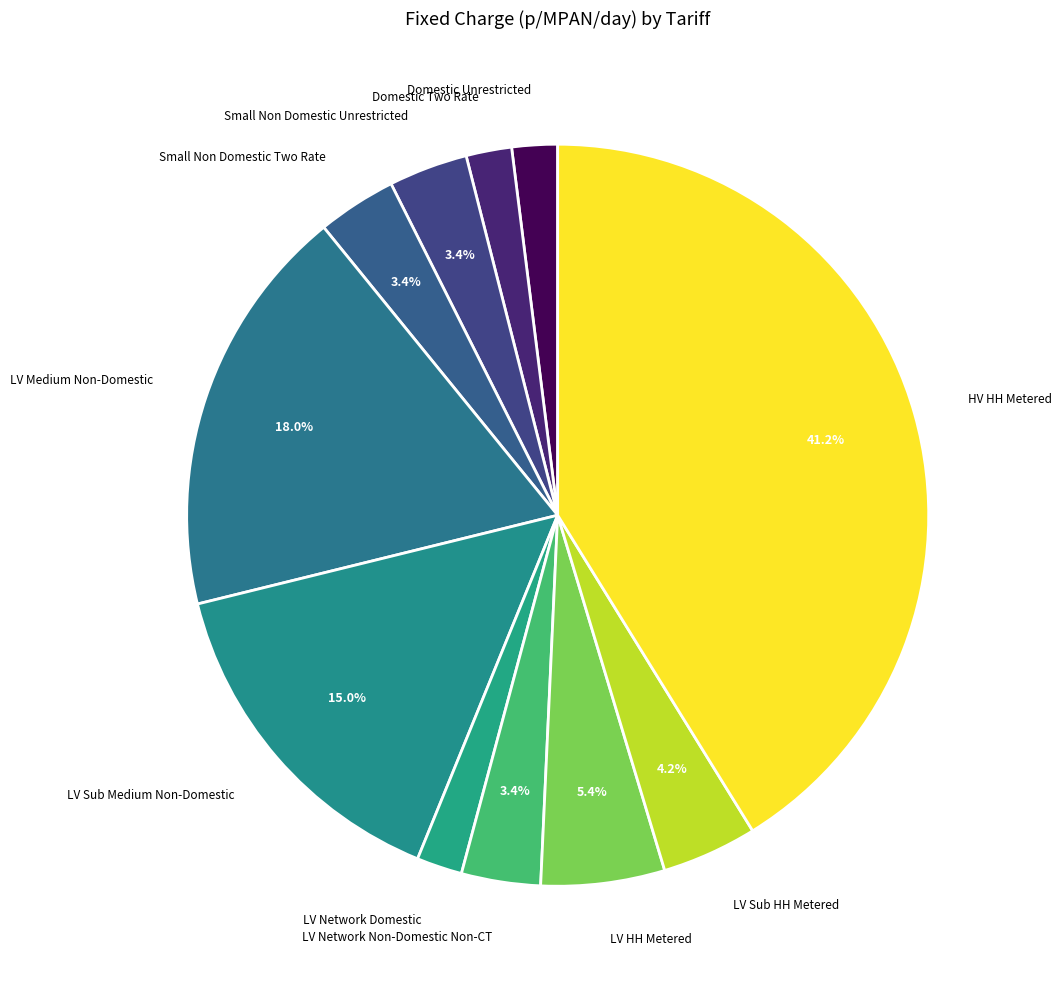

Is there a majority slice in this chart?

No